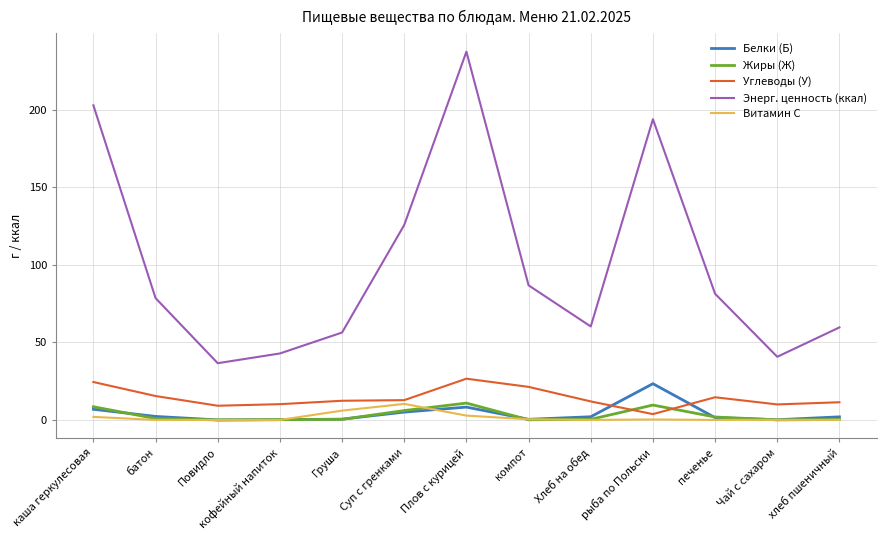

What is the lowest value of the Энерг. ценность (ккал) series?

36.6